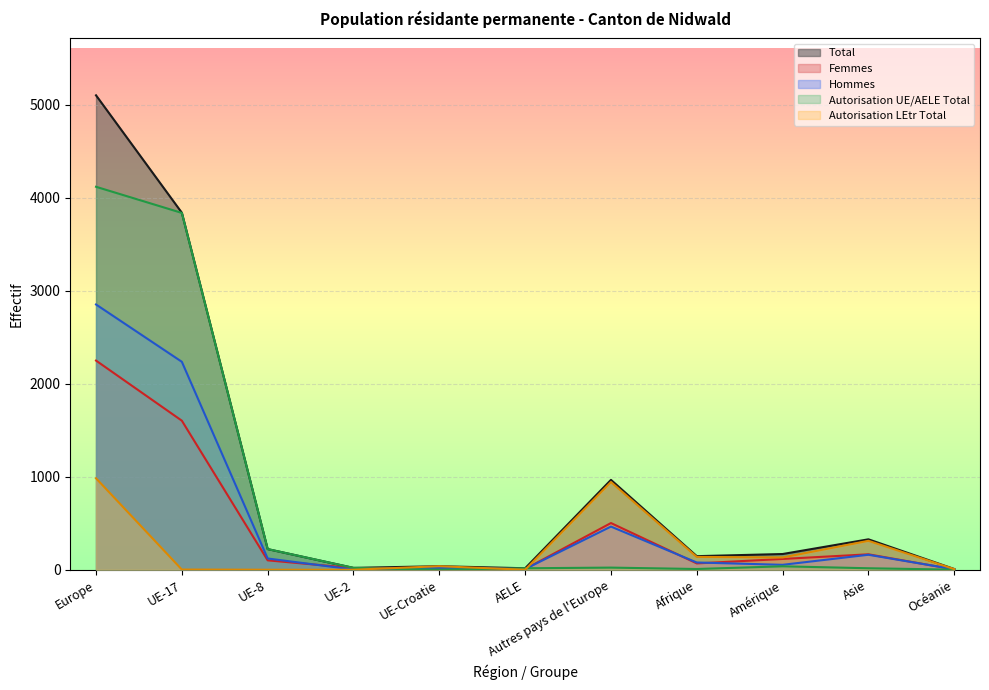

List the labels in order of Femmes value, largest first.

Europe, UE-17, Autres pays de l'Europe, Asie, Amérique, UE-8, Afrique, UE-2, UE-Croatie, AELE, Océanie